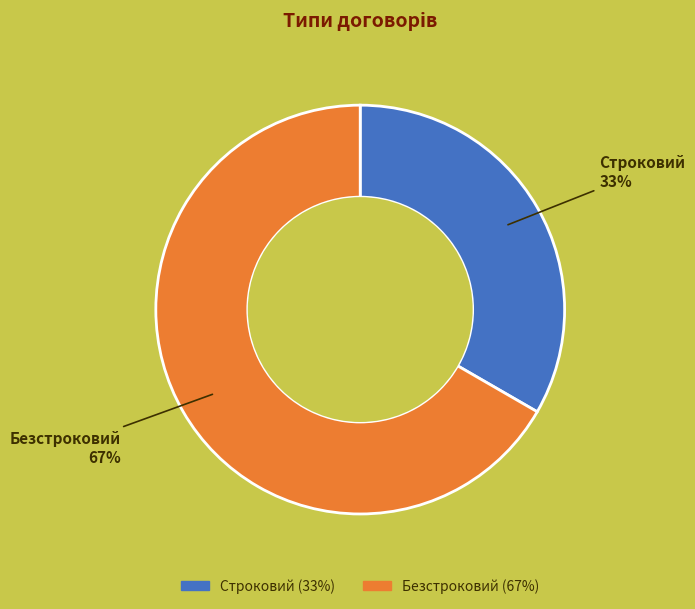

True or false: Безстроковий accounts for 74% of the total.

False